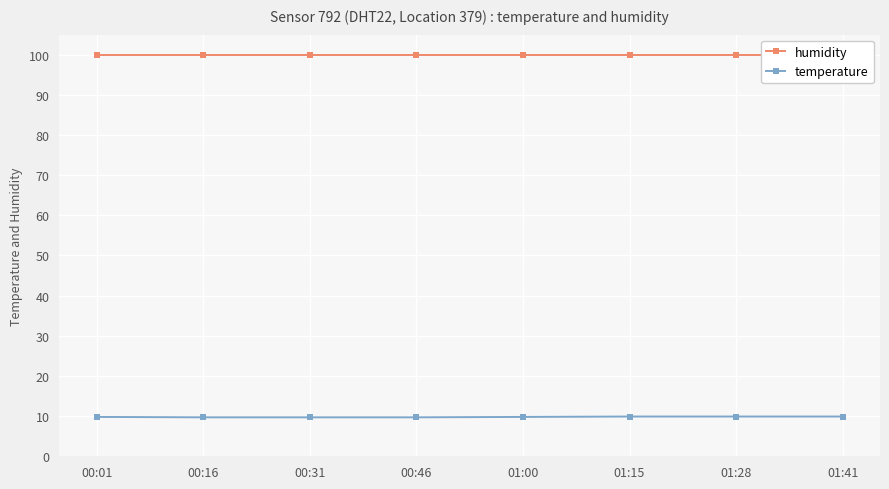

Is it true that temperature equals 16.3 at 00:16?

False